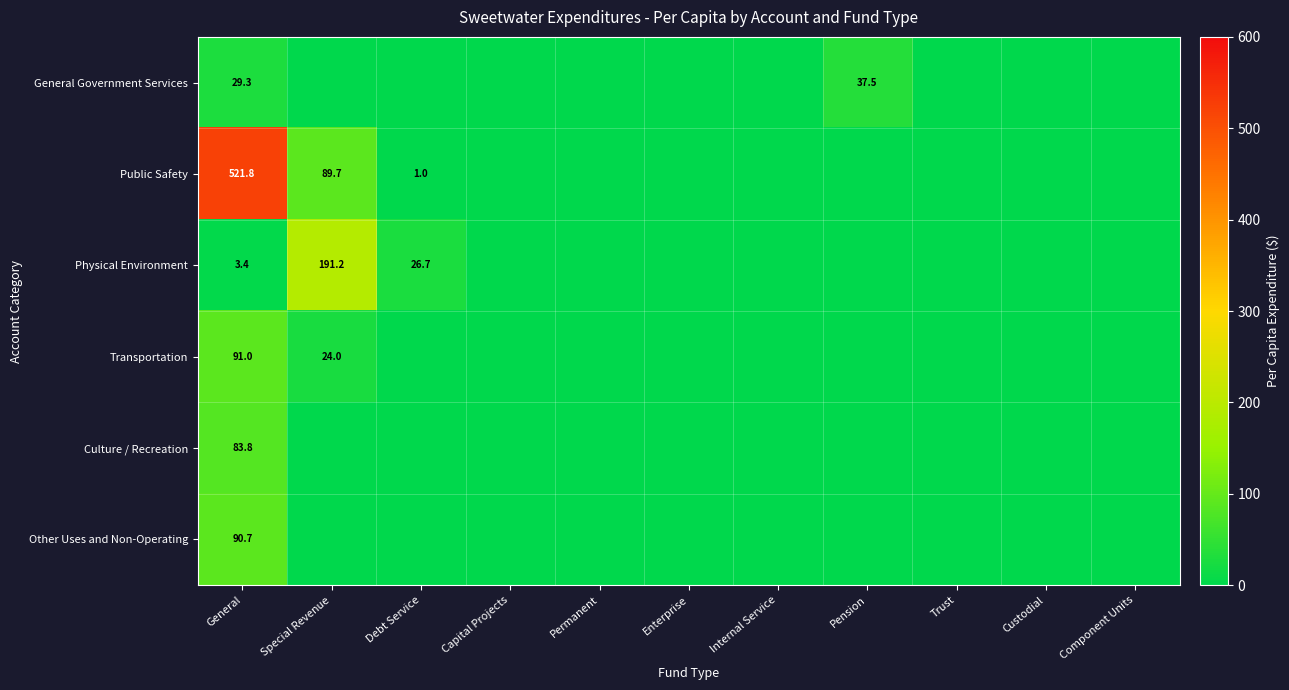

What is the total value across all series at General?

820.0